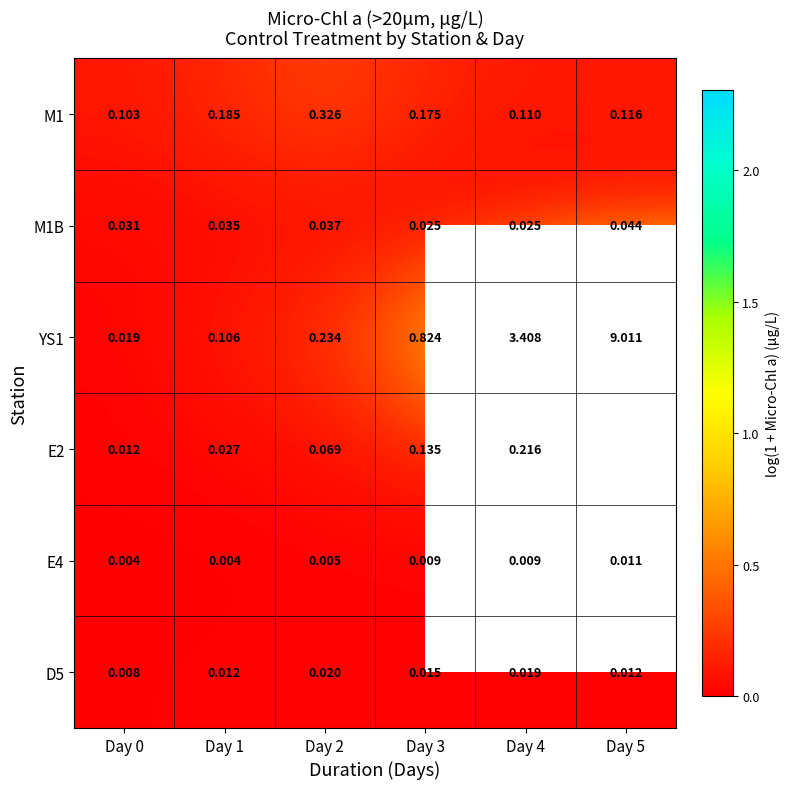

What is the greatest value displayed?

2.3